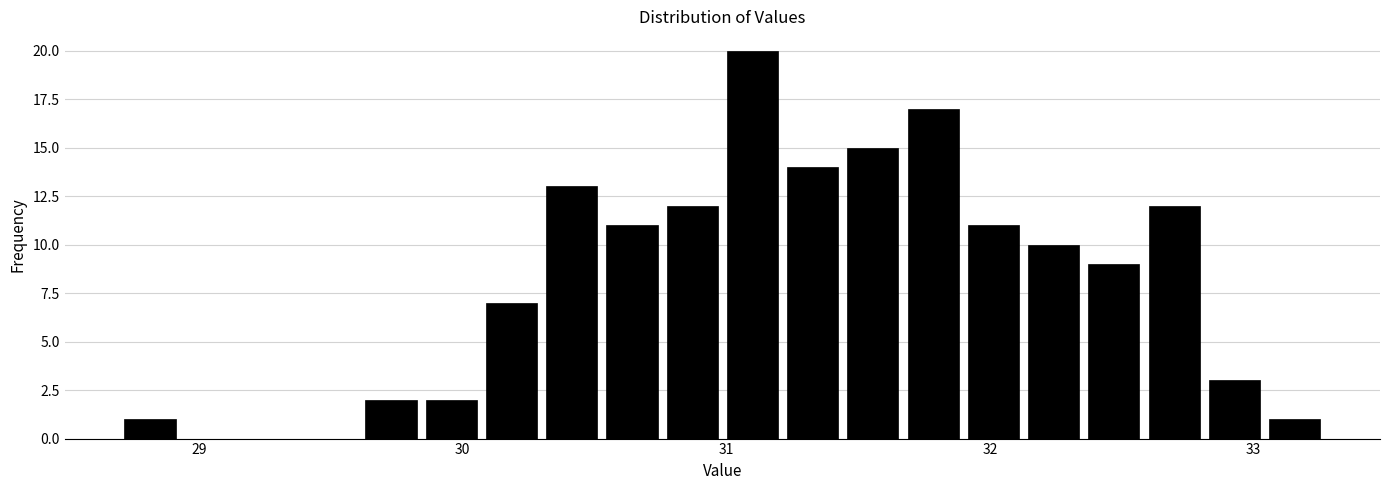

Around what value on the x-axis is the tallest bar? Give the approximate position of its centre, as read against the axis.

31.1